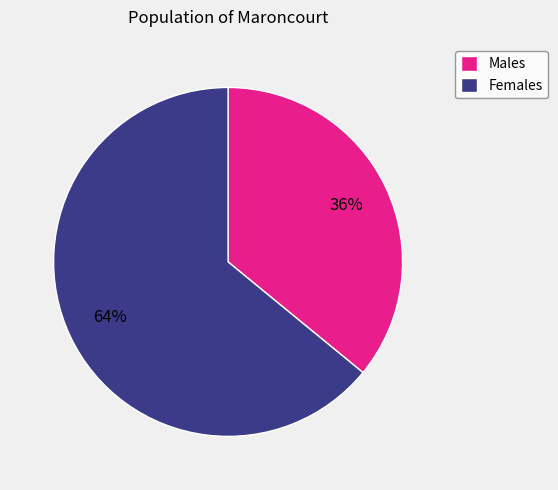

How many slices are in this pie chart?

2